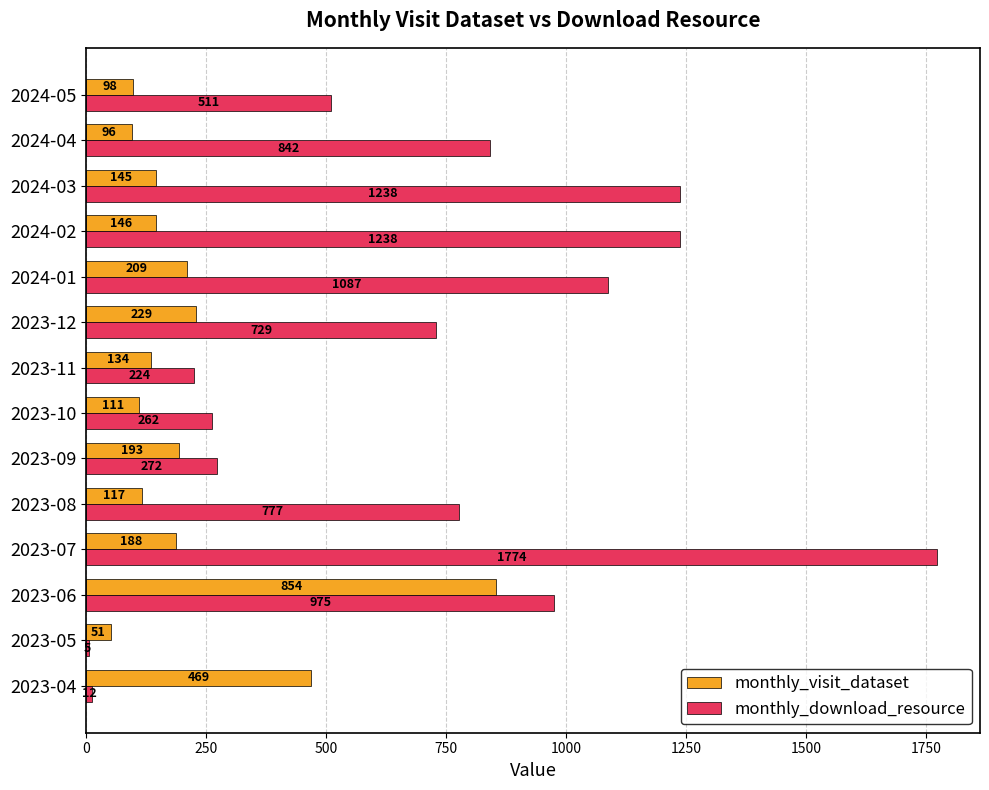

What is the sum of all monthly_visit_dataset values?

3040